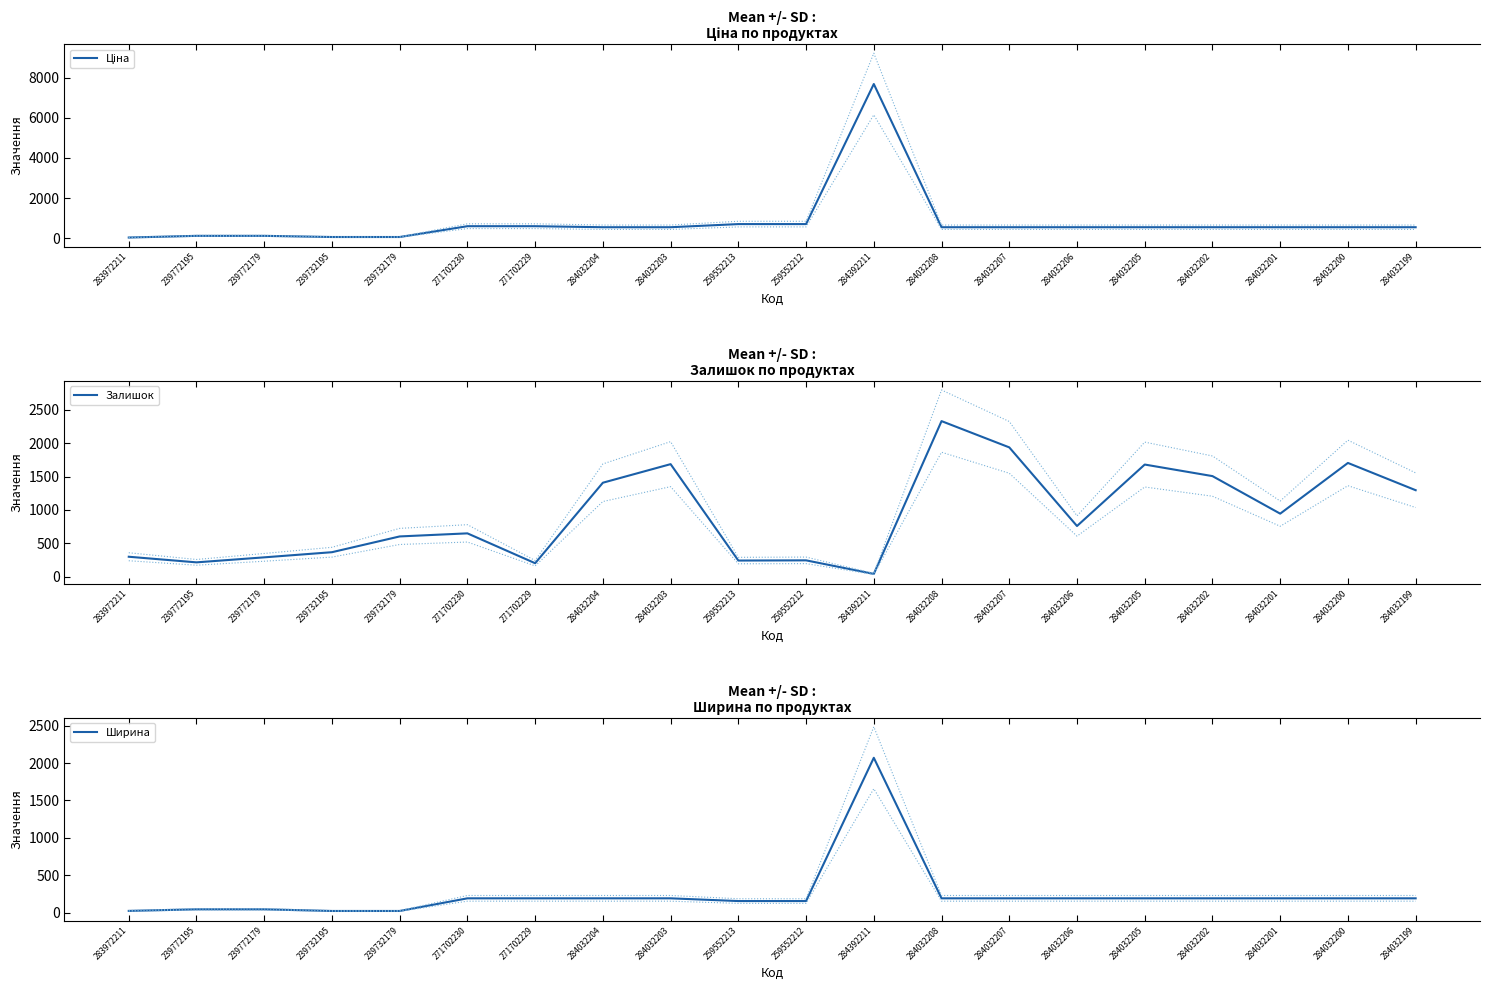

List the series in order of their peak value, highest first.

Ціна, Залишок, Ширина